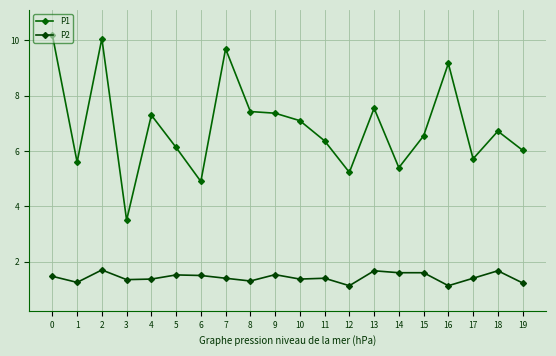

True or false: P1 and P2 intersect in this chart.

False